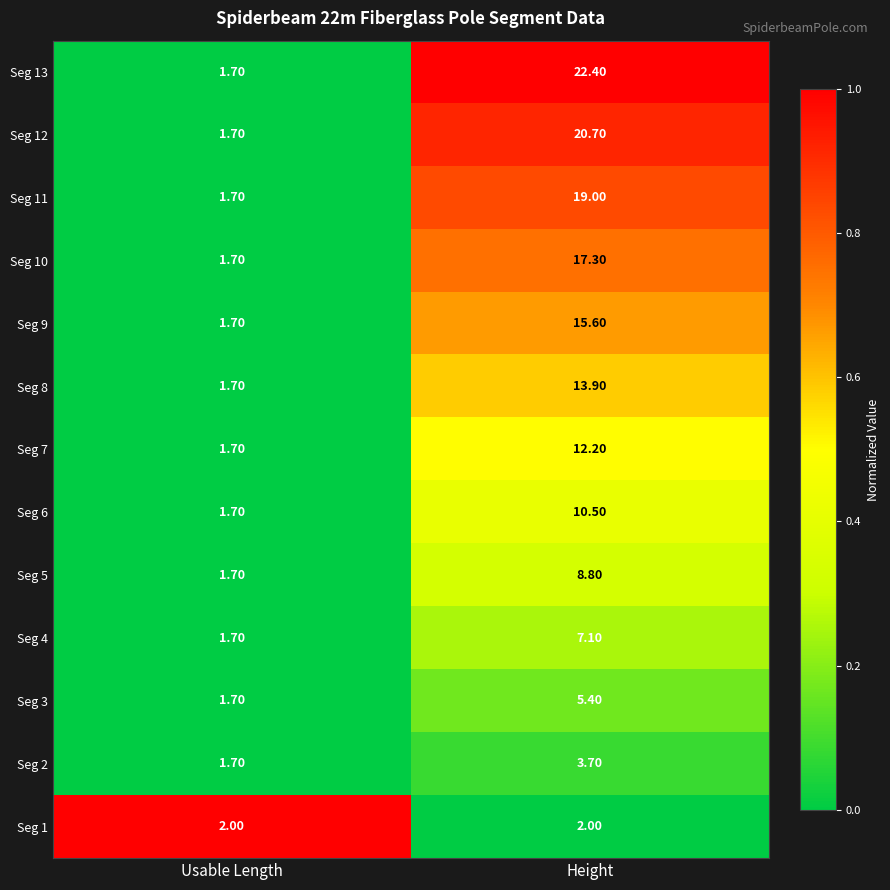

At which label does Seg 12 reach its minimum?

Usable Length